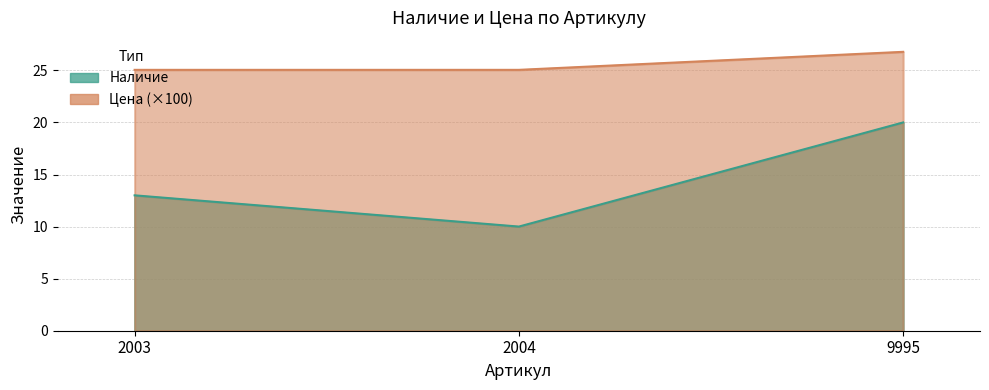

How many values in the Наличие series exceed 13?

1